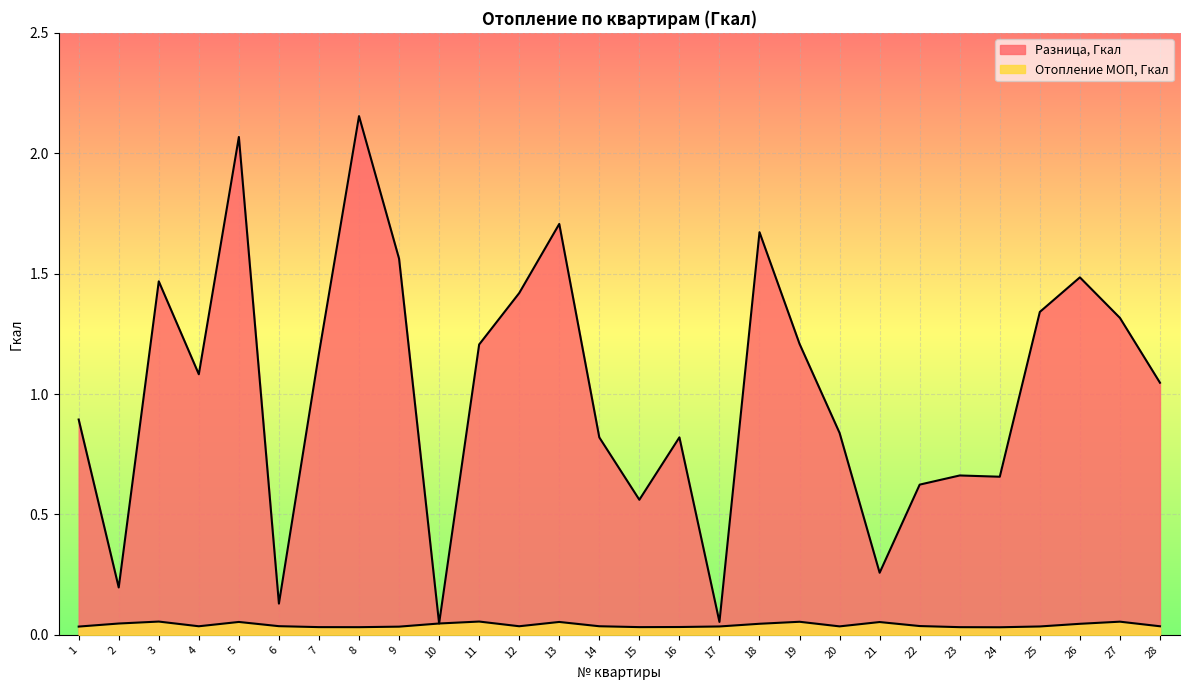

The Разница, Гкал series shows 0.3 at 20. True or false?

False